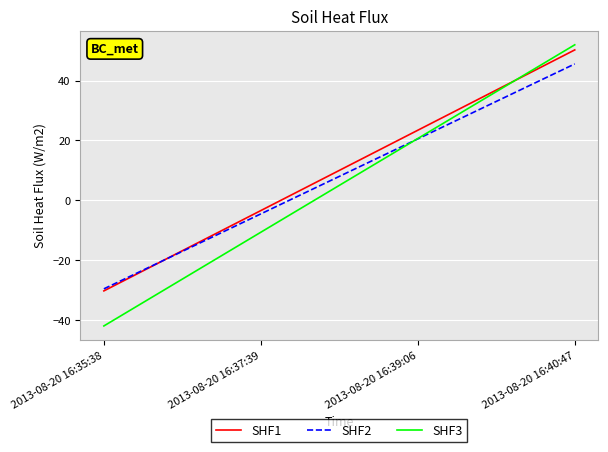

What is the highest value of the SHF3 series?

52.0